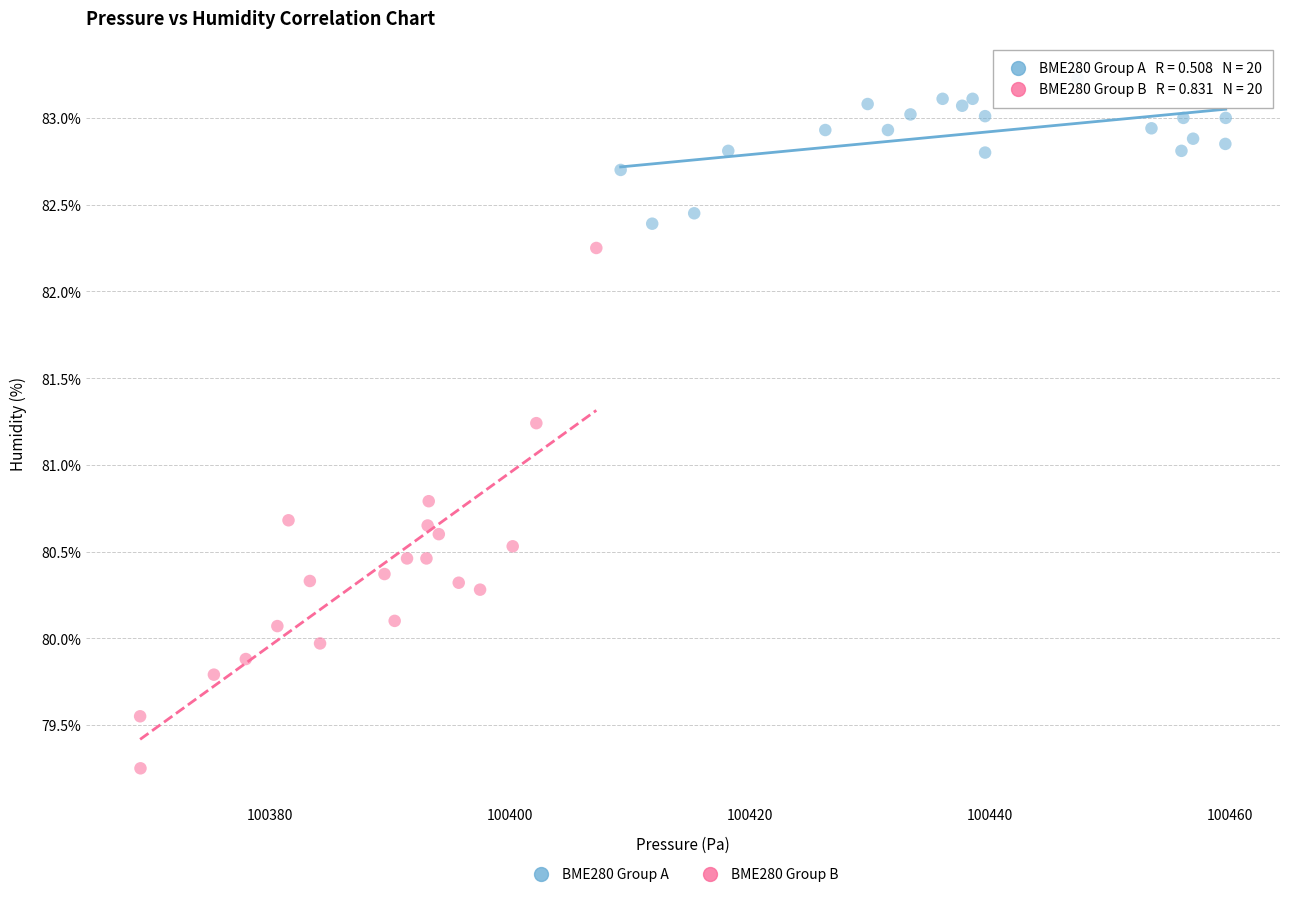

What are all the series names shown in the legend?

BME280 Group A, BME280 Group B